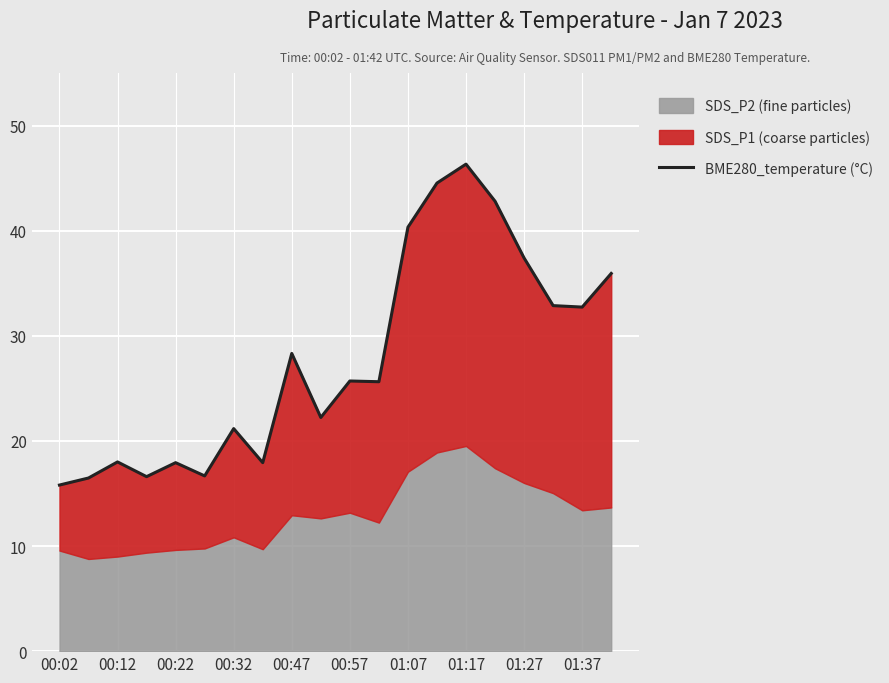

The value at 19 is 47.3. True or false?

False